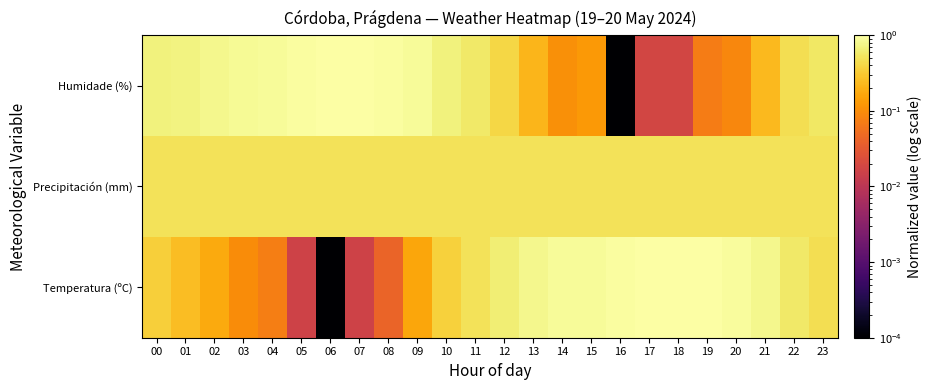

Which series has the largest range (max minus min)?

Temperatura (ºC)